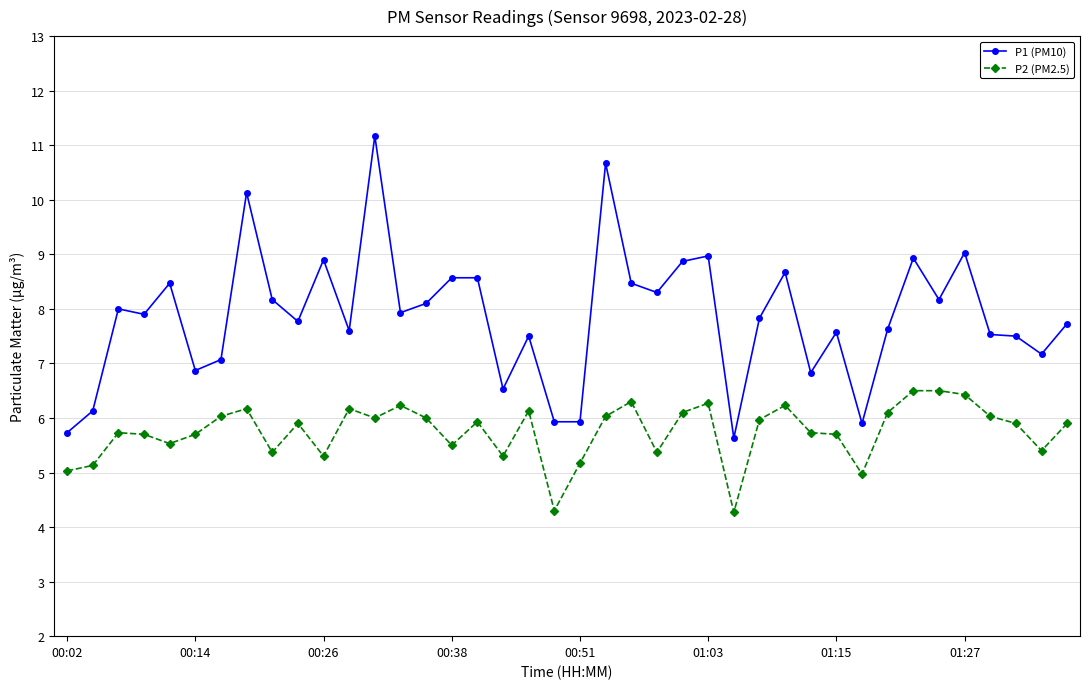

What is the maximum value shown in the chart?

11.2